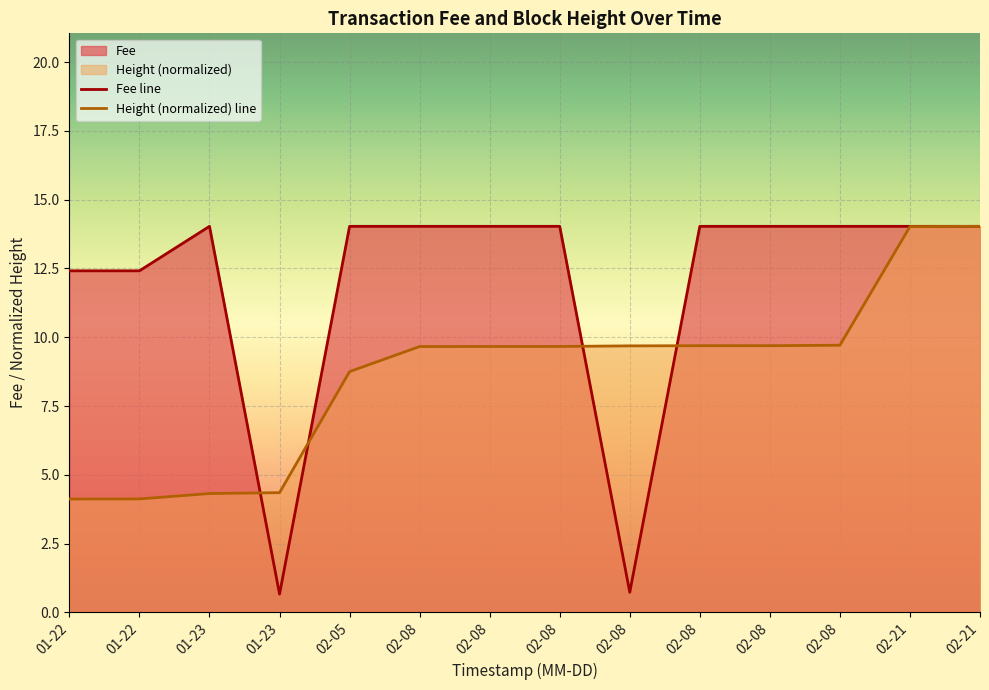

Rank the series by their average value, from highest to lowest.

Fee line, Height (normalized) line